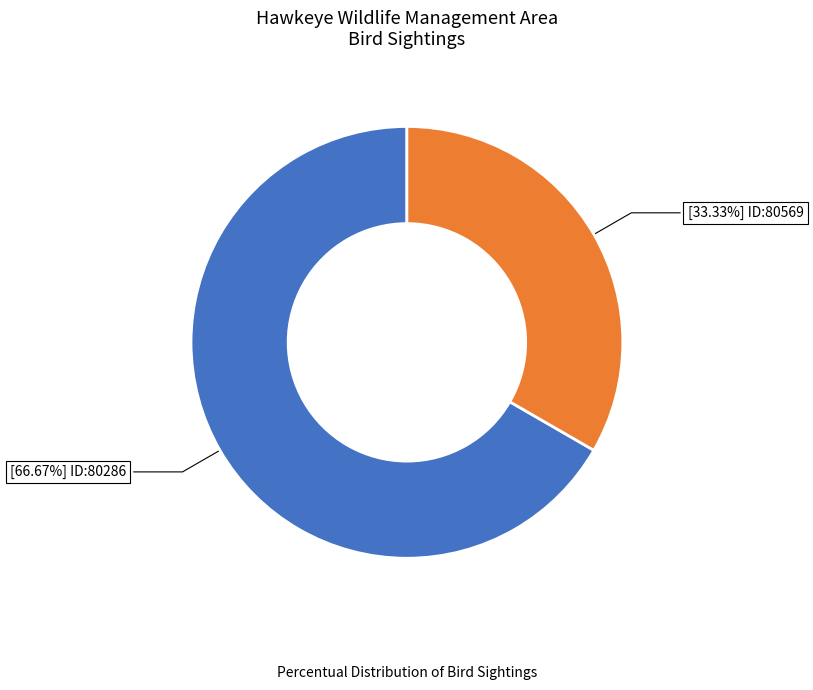

Is there a majority slice in this chart?

Yes